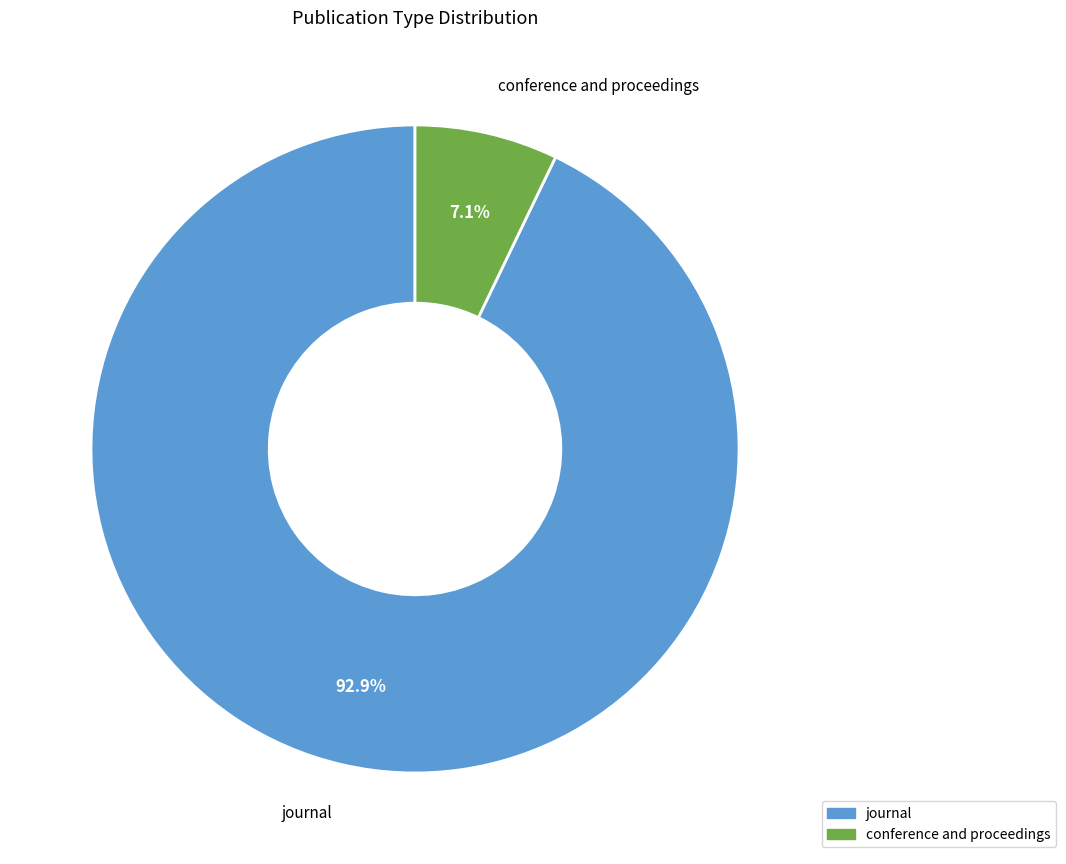

To the nearest percent, what portion does journal represent?

93%